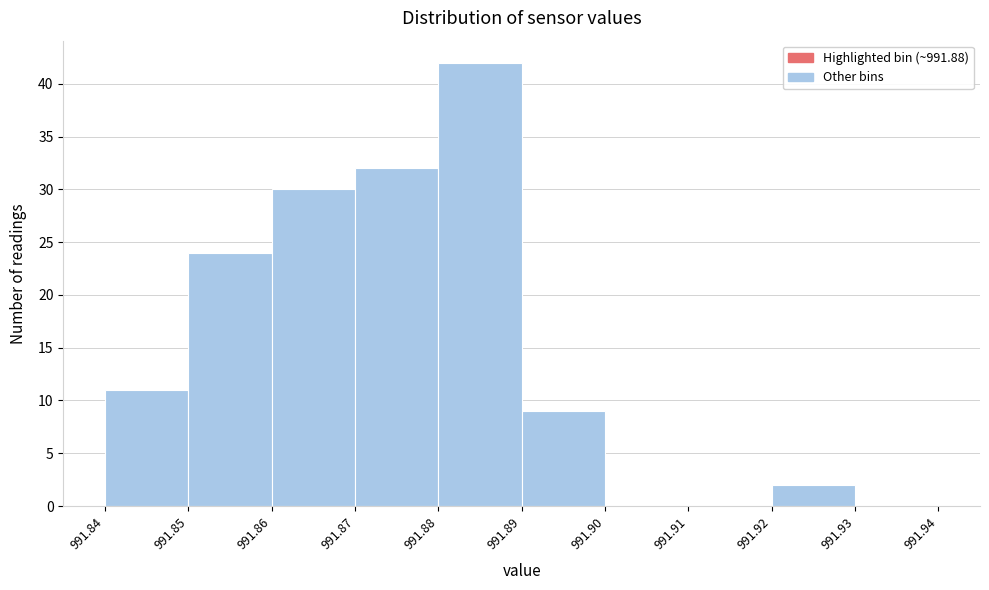

Which range on the x-axis has the tallest bar?

991.88 to 991.89